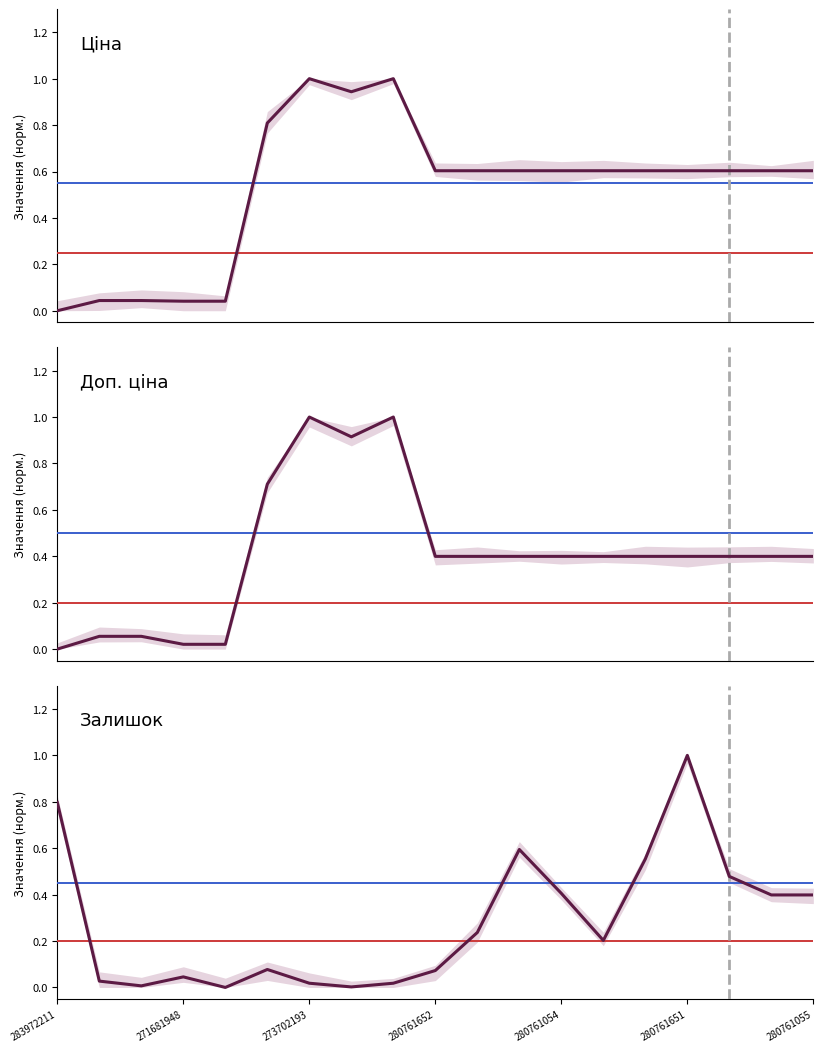

How many categories are shown in the chart?

19